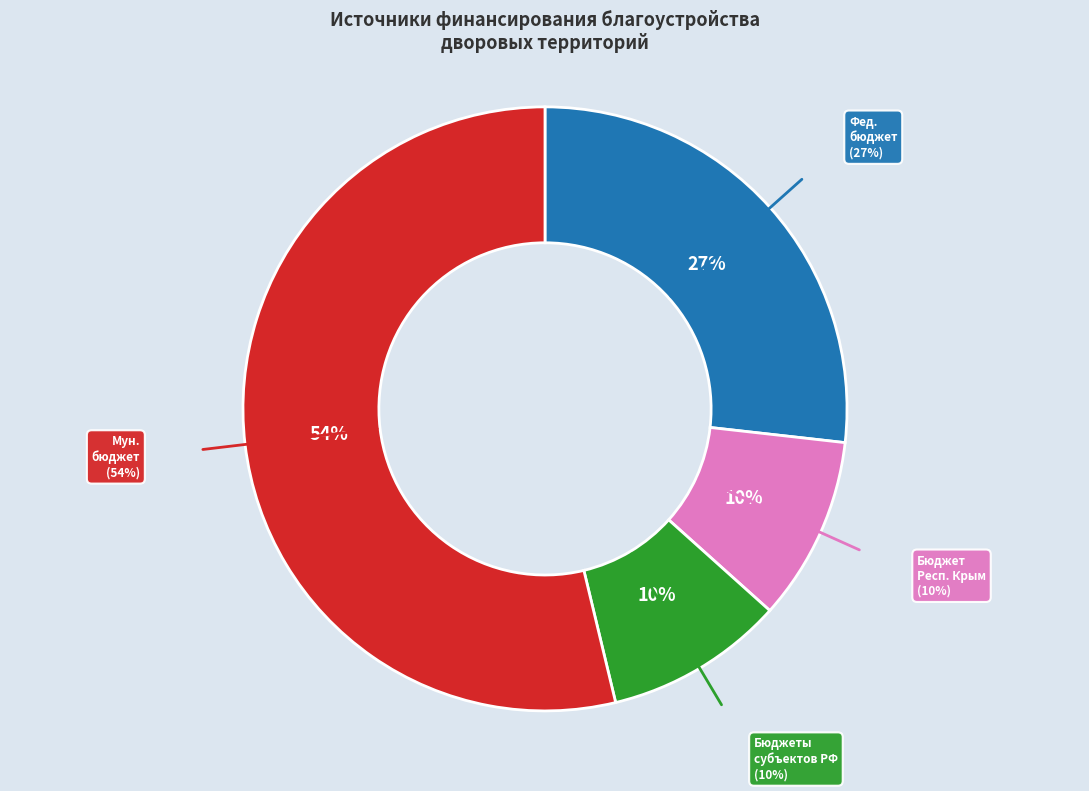

Count the number of slices in the pie.

5